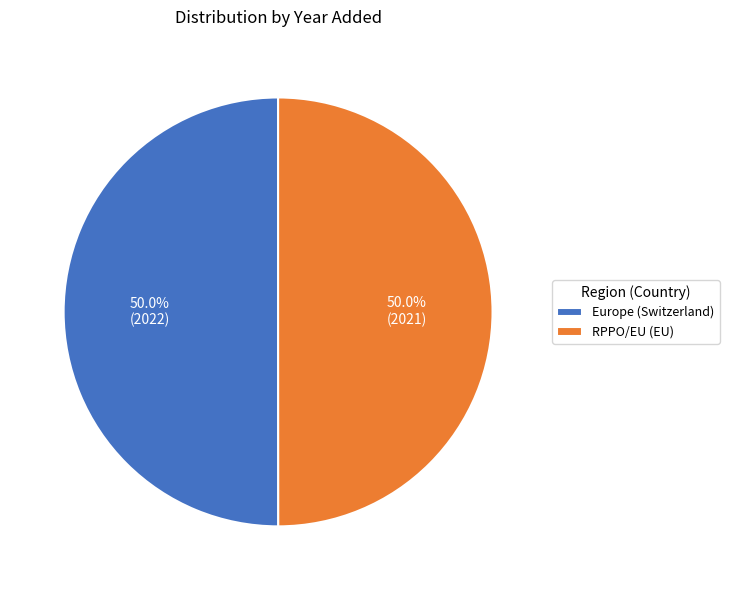

How many slices are in this pie chart?

2